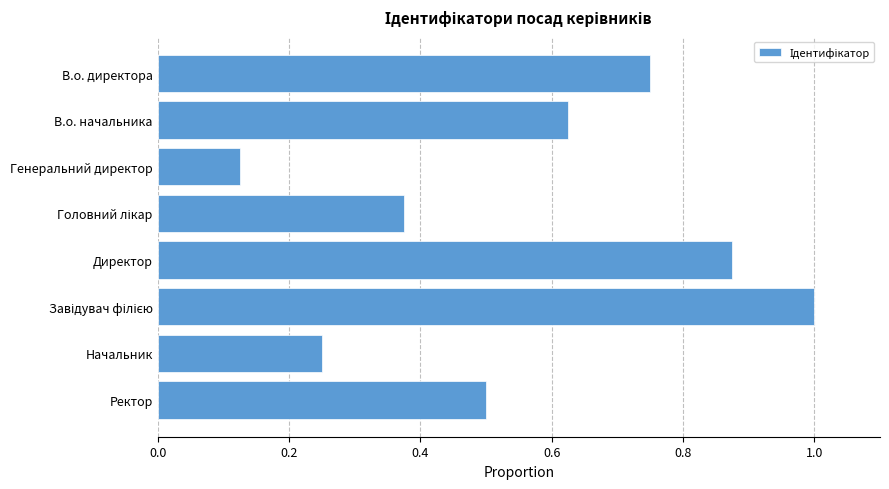

What is the label of the 1st bar from the top?

В.о. директора